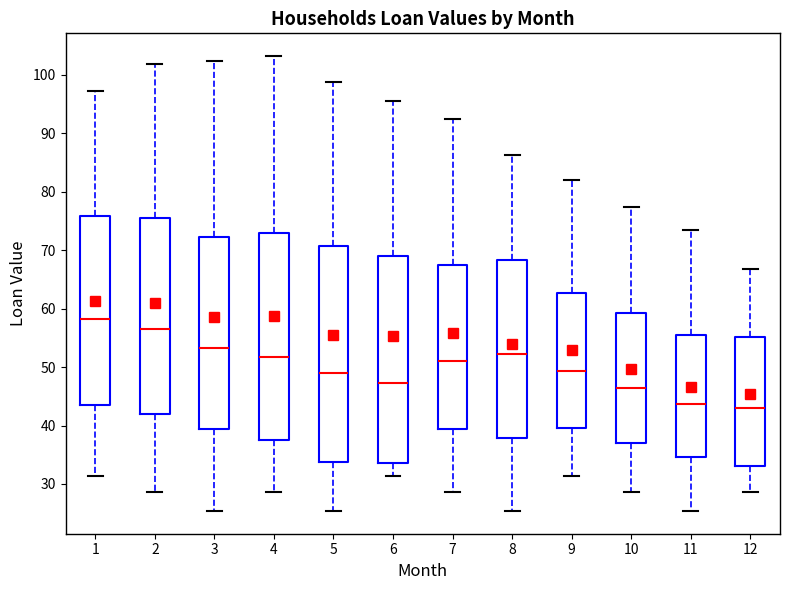

Which box is the tallest, from its lower edge to its upper edge?

5